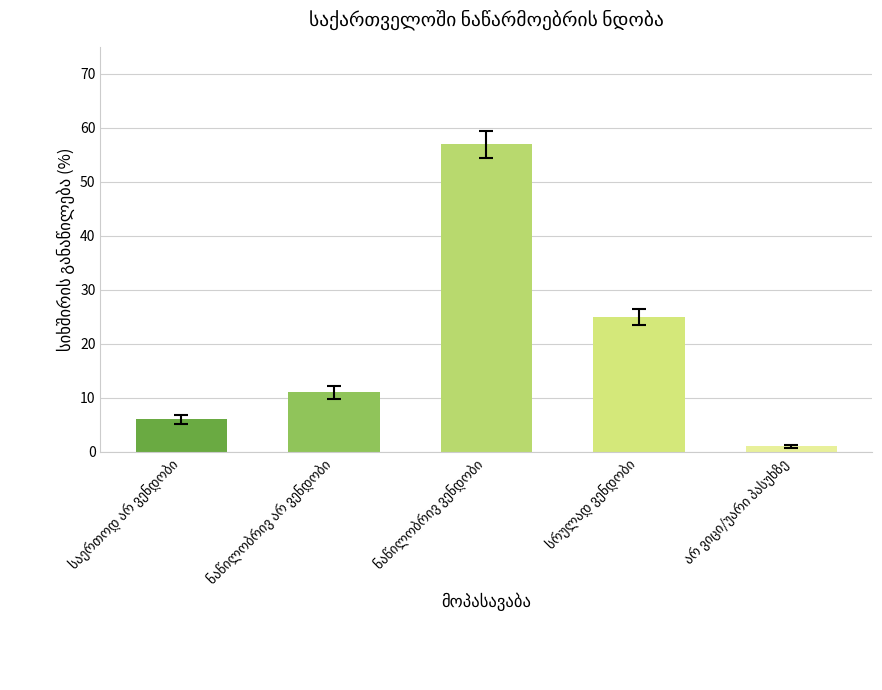

What is the difference between the second highest and second lowest values?

19